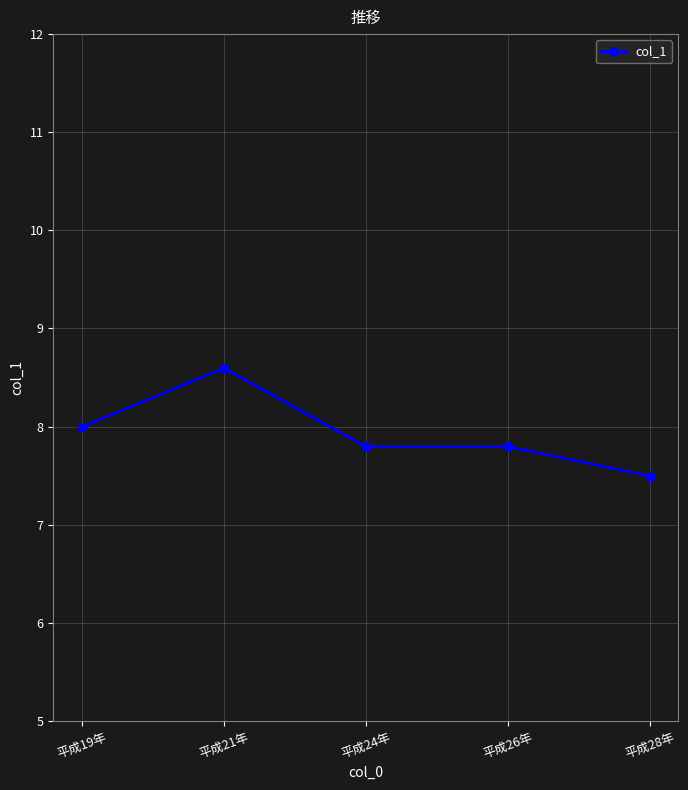

The chart shows a value of 7.5 at 平成28年. True or false?

True